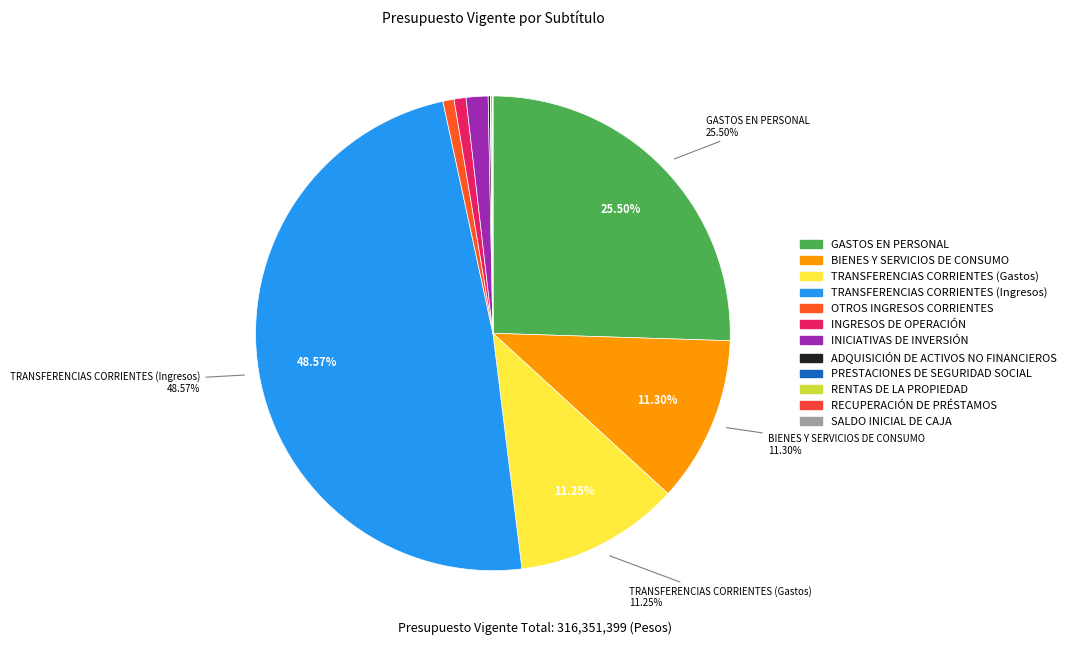

What percentage is the BIENES Y SERVICIOS DE CONSUMO slice, to the nearest percent?

11%